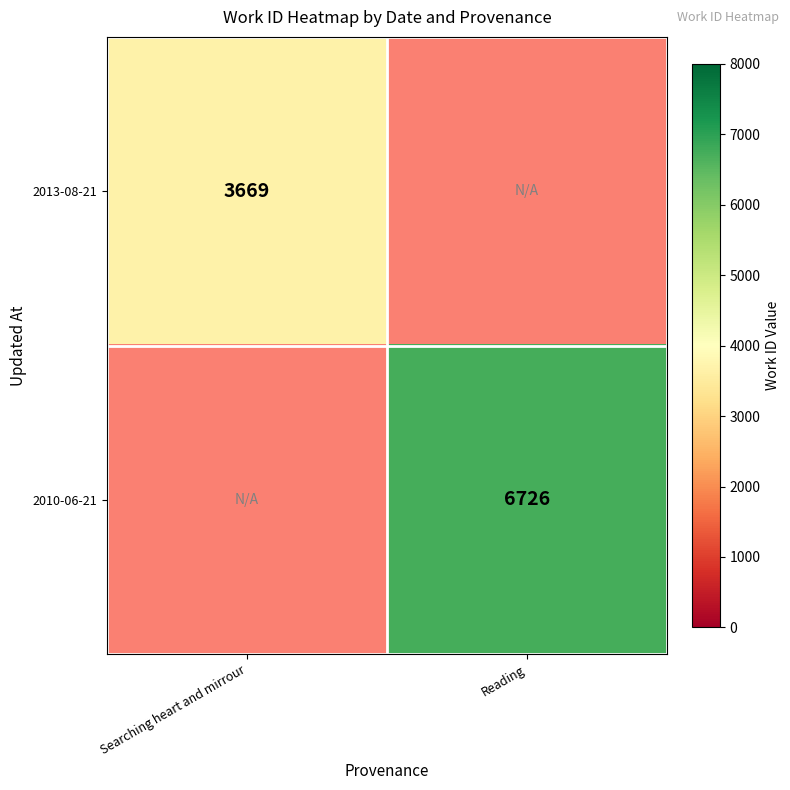

True or false: 2013-08-21 has a value of 3669 at Searching heart and mirrour.

True